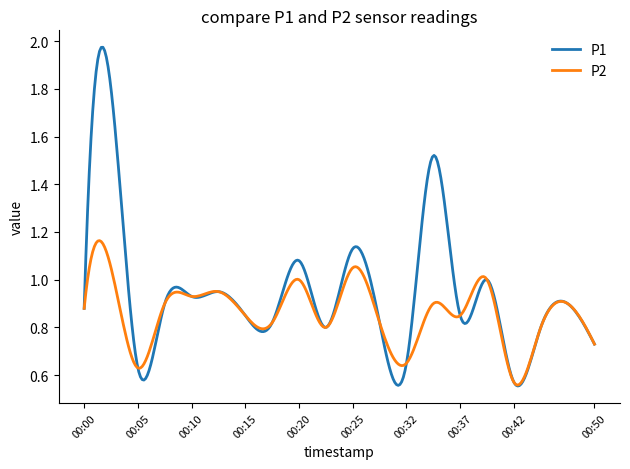

Which series has the widest spread of values?

P1